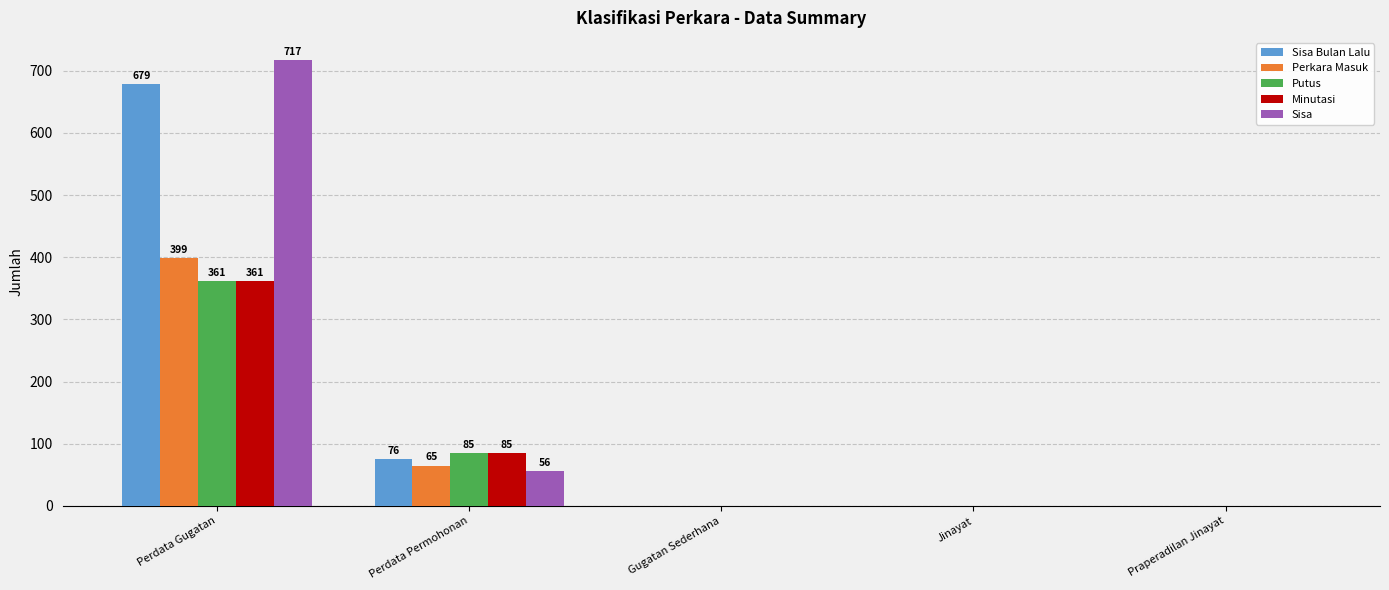

Between Perdata Gugatan and Praperadilan Jinayat, which series saw the biggest shift?

Sisa